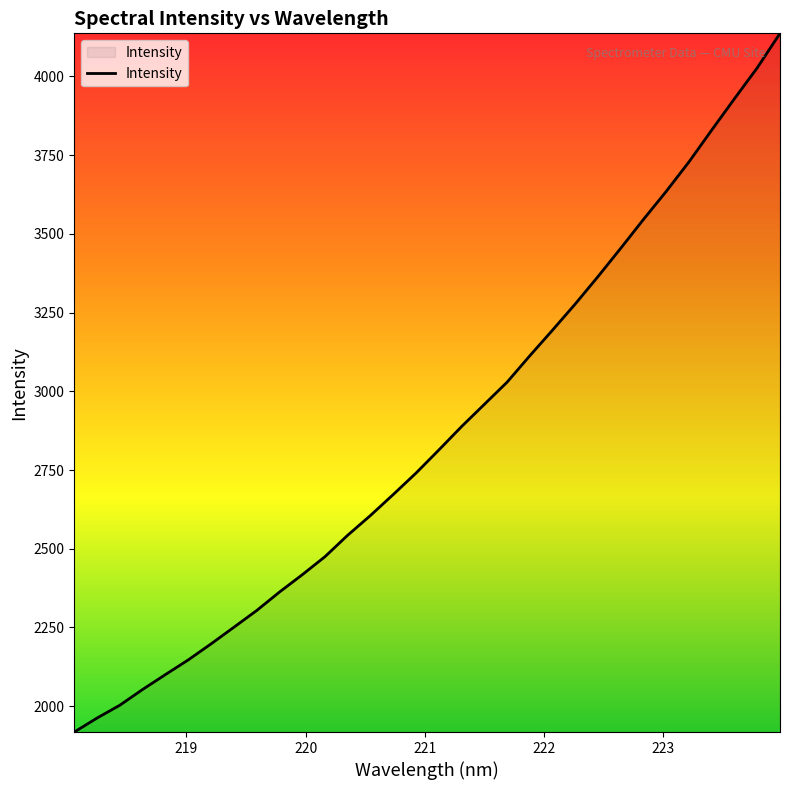

What is the minimum value shown in the chart?

1918.0